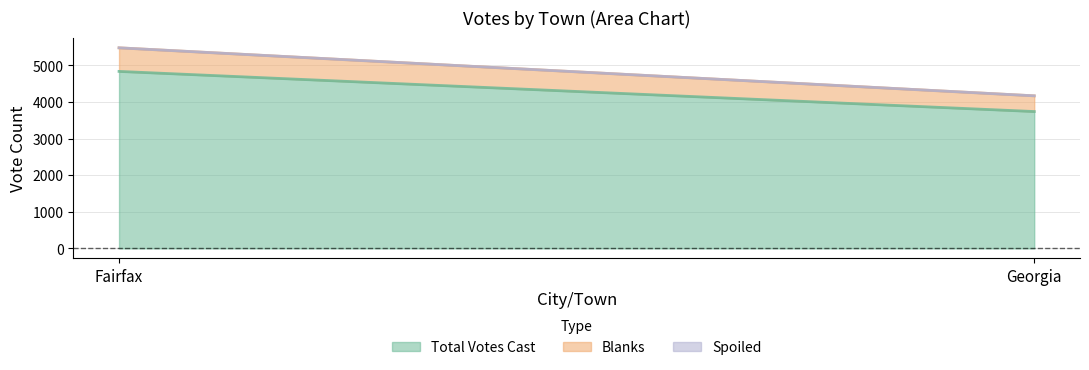

What is the spread (max minus min) of values at Fairfax?

4834